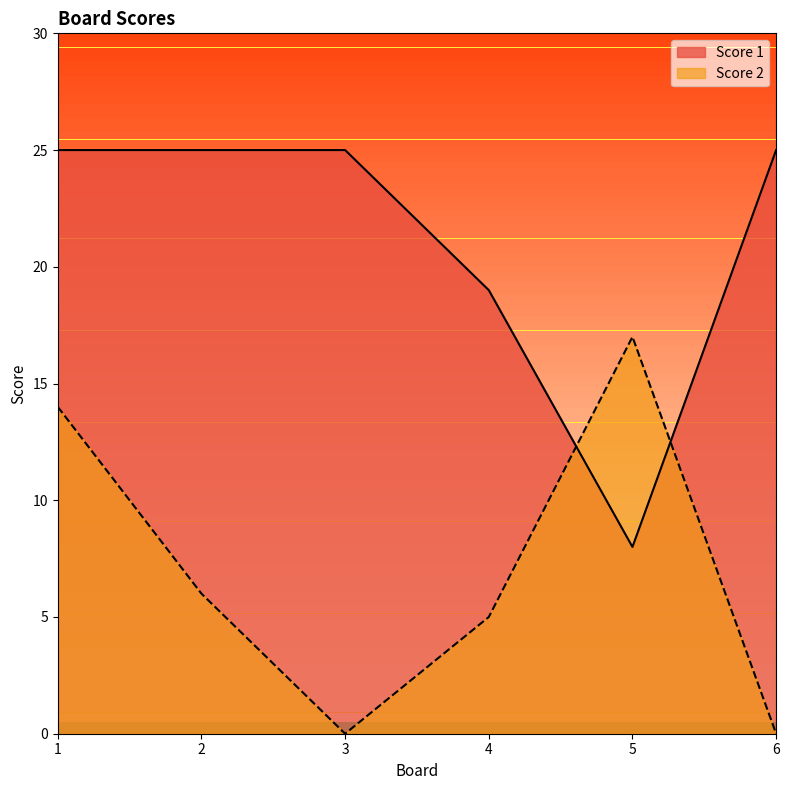

List the labels in order of Score 2 value, smallest first.

3, 6, 4, 2, 1, 5